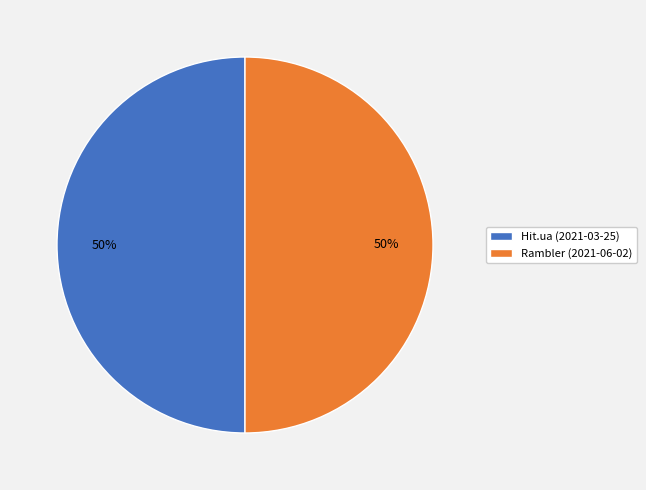

How many slices are in this pie chart?

2